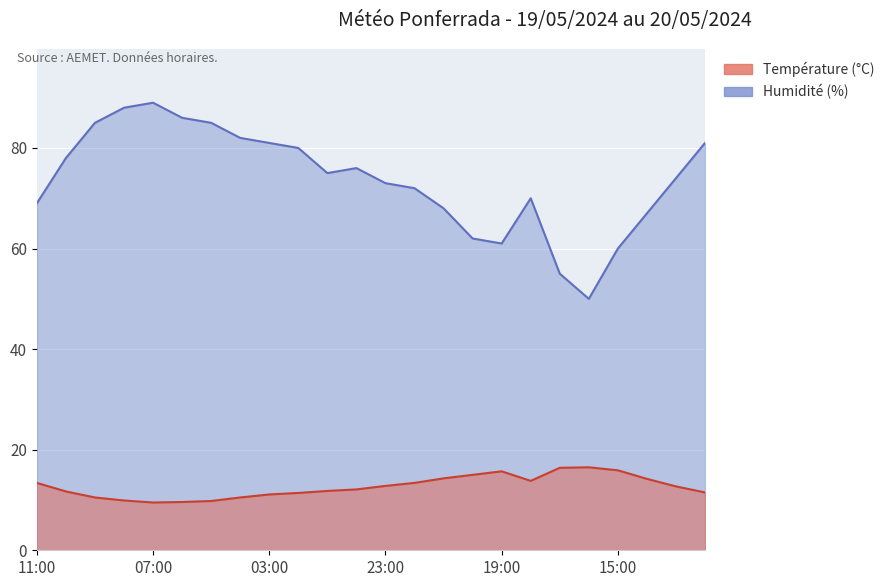

What is the difference between the highest and lowest values at 13:00?

61.3